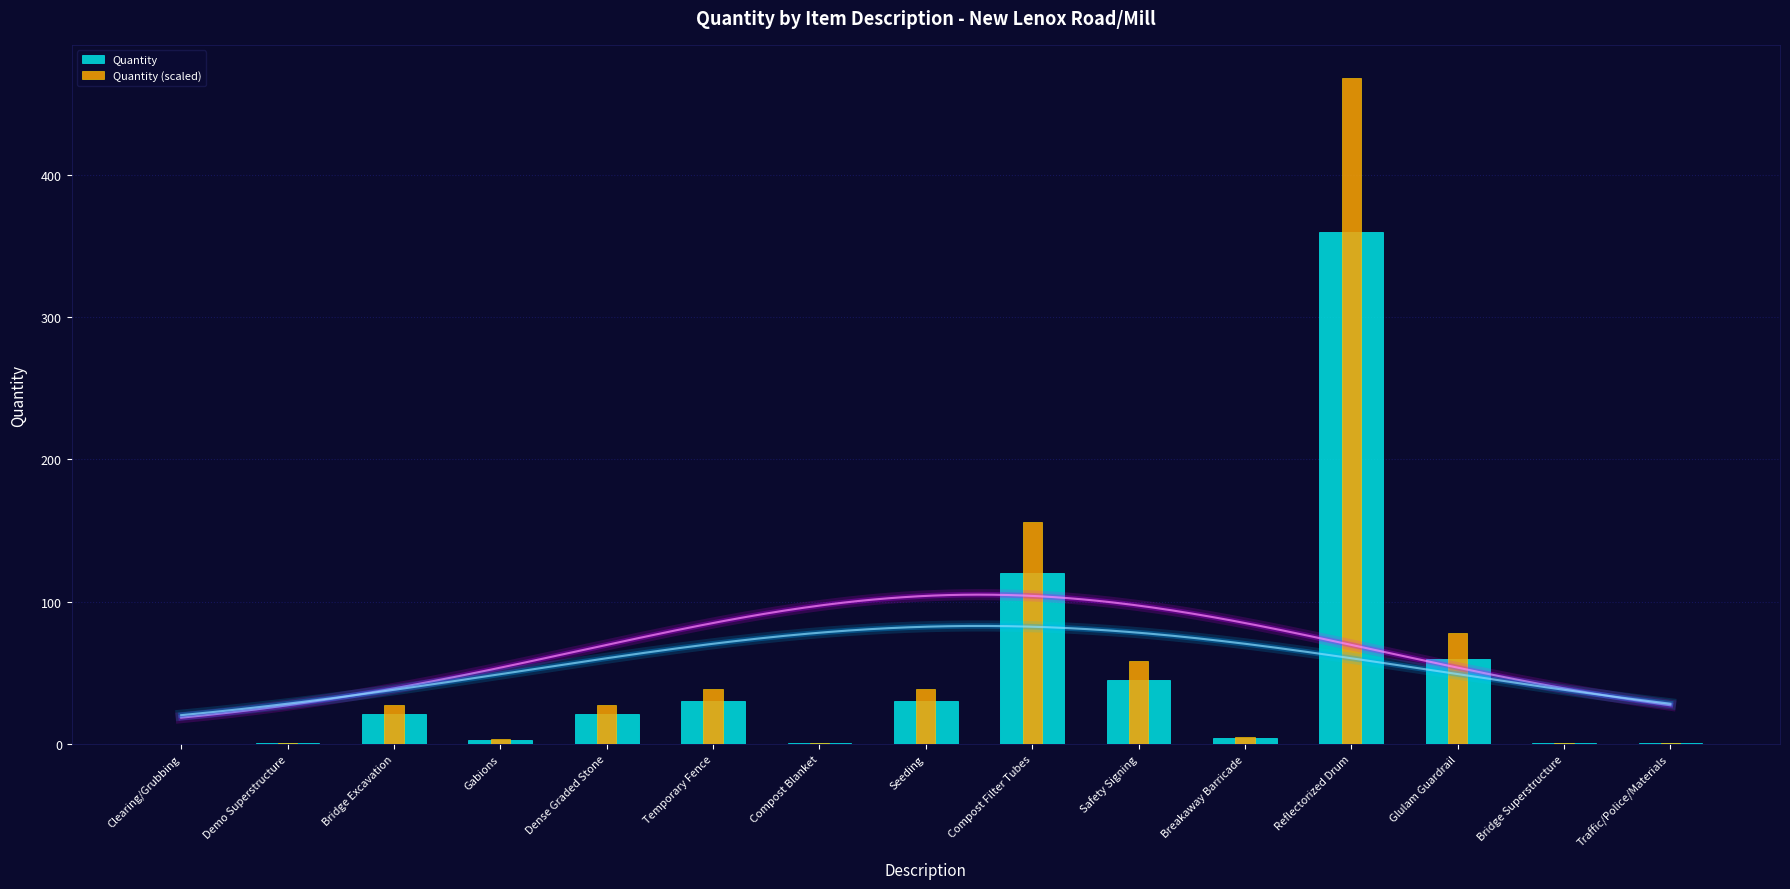

Reading left to right, transcribe all the data shown in this chart.

Quantity: Clearing/Grubbing=0.0	Demo Superstructure=1.0	Bridge Excavation=21.0	Gabions=3.0	Dense Graded Stone=21.0	Temporary Fence=30.0	Compost Blanket=1.0	Seeding=30.0	Compost Filter Tubes=120.0	Safety Signing=45.0	Breakaway Barricade=4.0	Reflectorized Drum=360.0	Glulam Guardrail=60.0	Bridge Superstructure=1.0	Traffic/Police/Materials=1.0
Quantity (scaled): Clearing/Grubbing=0.0	Demo Superstructure=1.0	Bridge Excavation=27.3	Gabions=3.9	Dense Graded Stone=27.3	Temporary Fence=39.0	Compost Blanket=1.0	Seeding=39.0	Compost Filter Tubes=156.0	Safety Signing=58.5	Breakaway Barricade=5.2	Reflectorized Drum=468.0	Glulam Guardrail=78.0	Bridge Superstructure=1.0	Traffic/Police/Materials=1.0